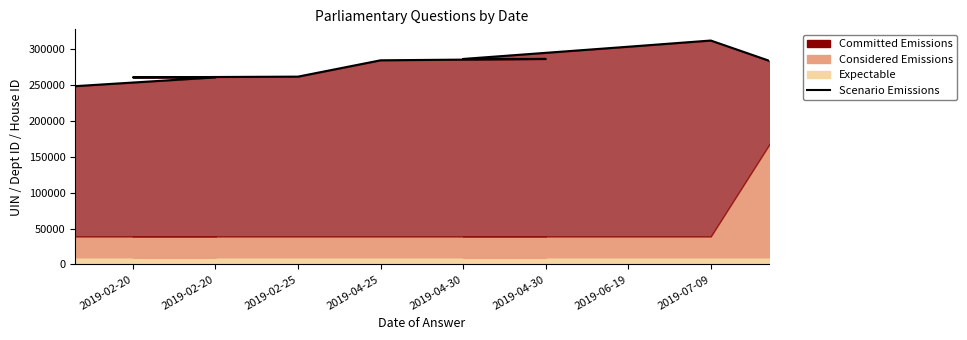

True or false: the data has more than 0 interior local peaks.

True